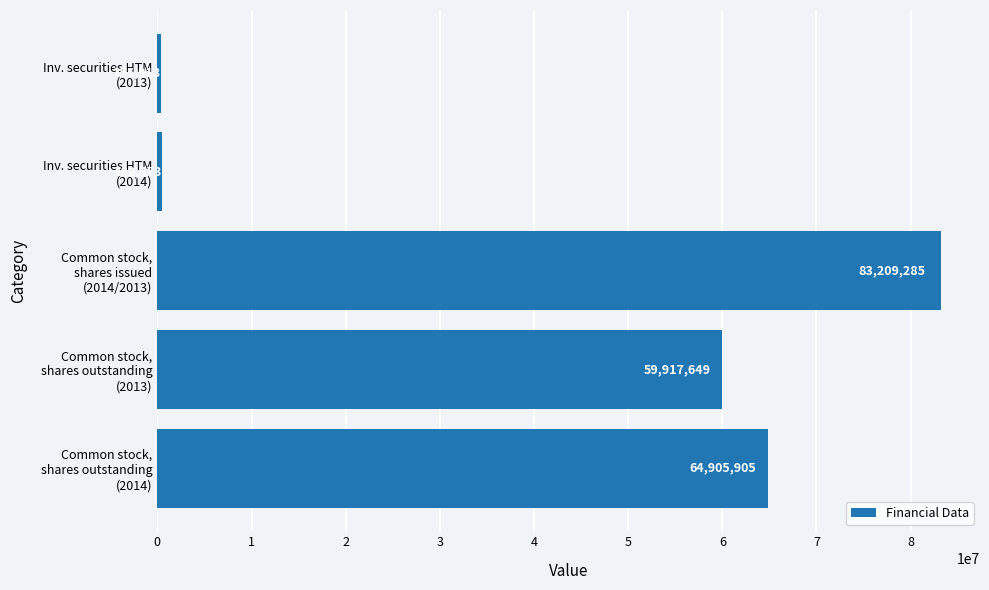

At which label is the value closest to 41782599?

Common stock,
shares outstanding
(2013)